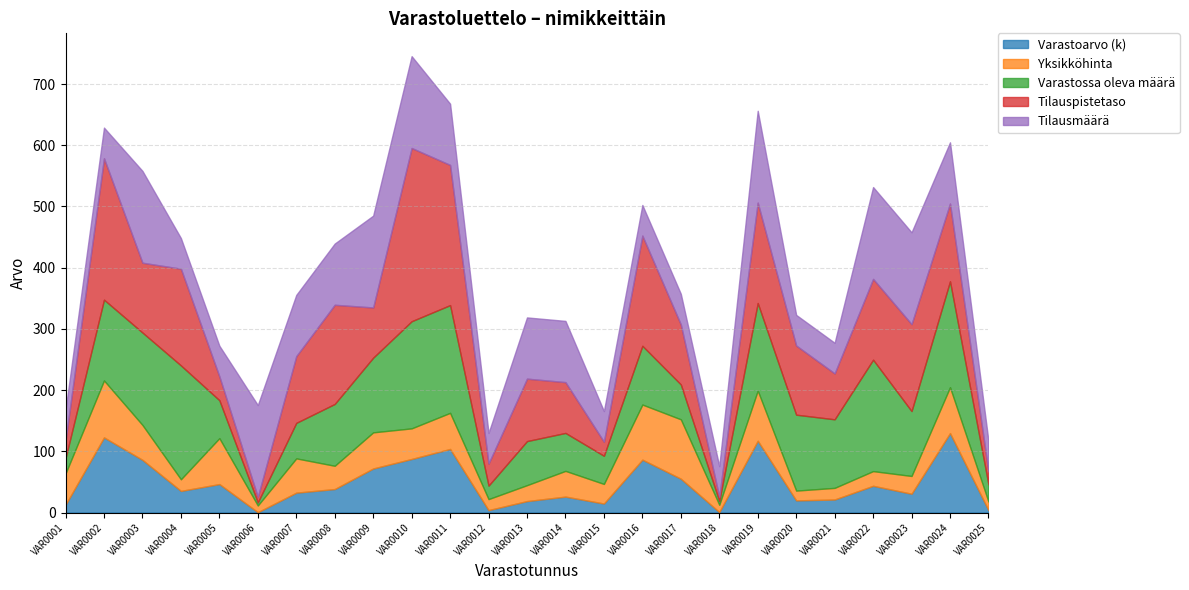

What is the difference between the second highest and minimum values in the Tilauspistetaso series?

224